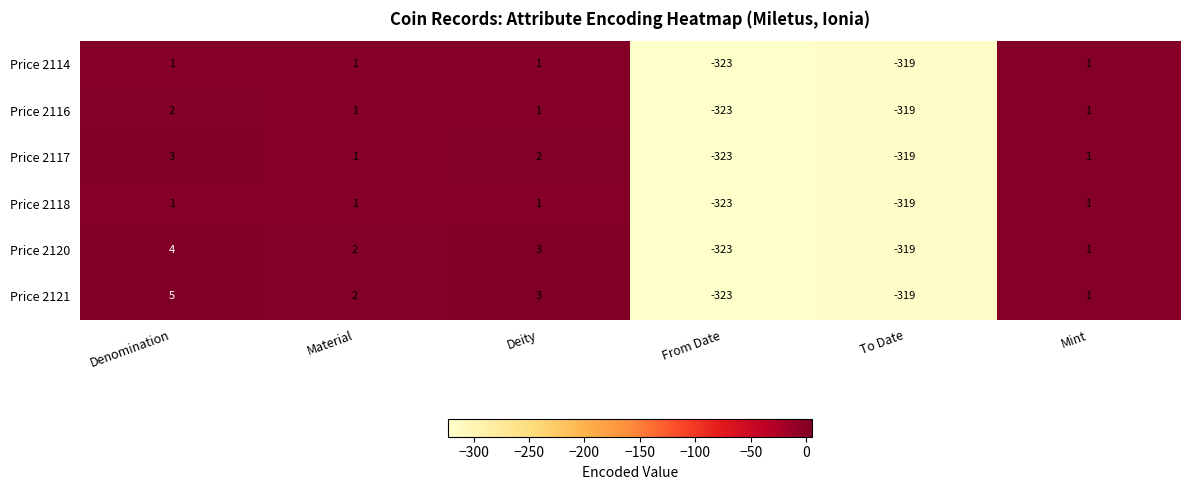

At which category does the chart reach its minimum across all series?

From Date